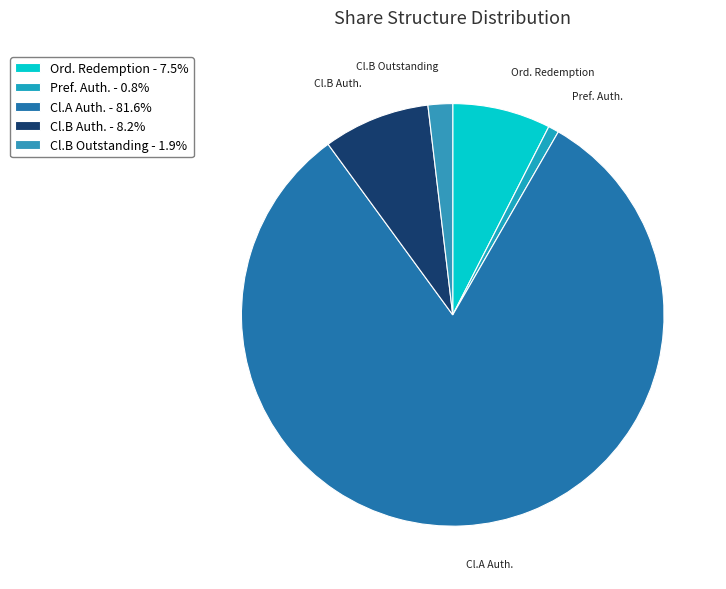

How many slices are in this pie chart?

5